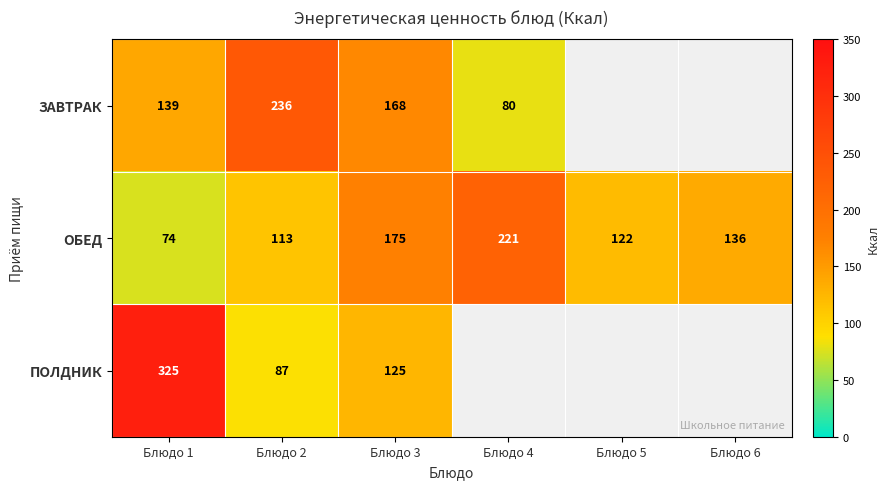

Is it true that ЗАВТРАК equals 139 at Блюдо 1?

True